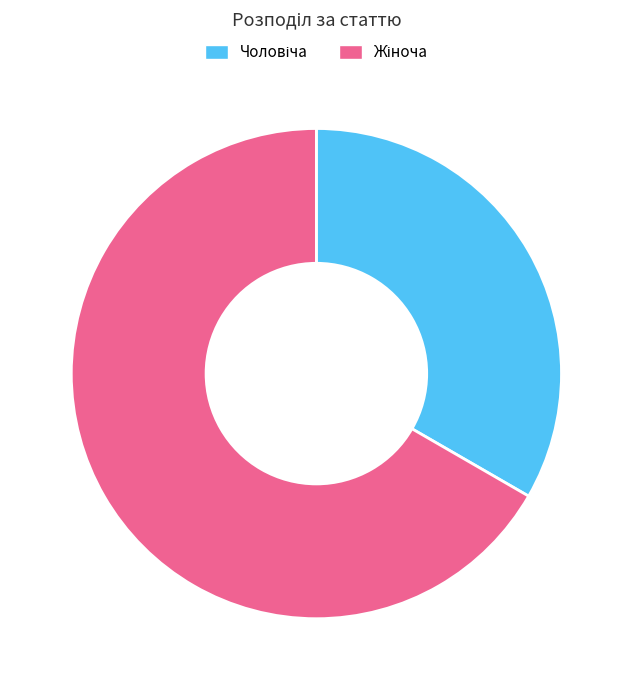

Count the number of slices in the pie.

2